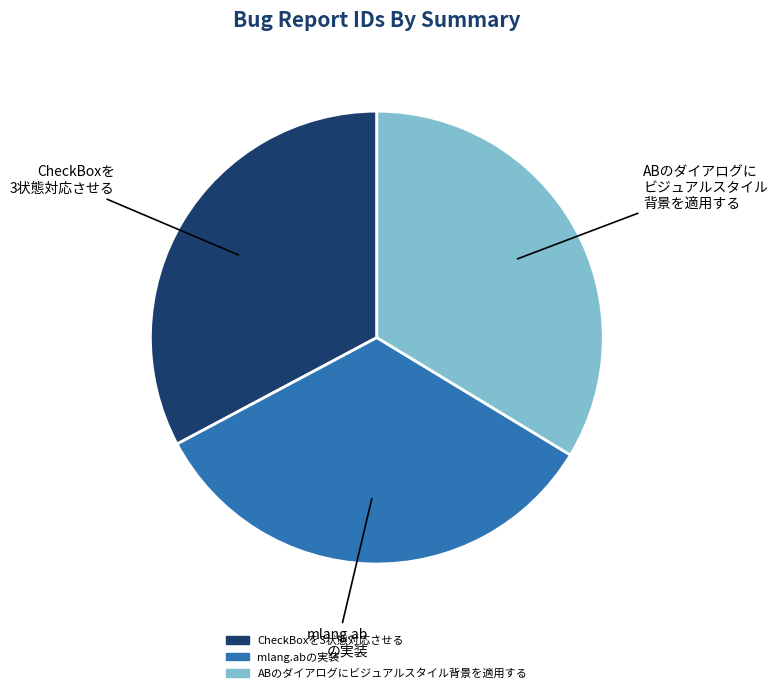

True or false: mlang.abの実装 accounts for 34% of the total.

True